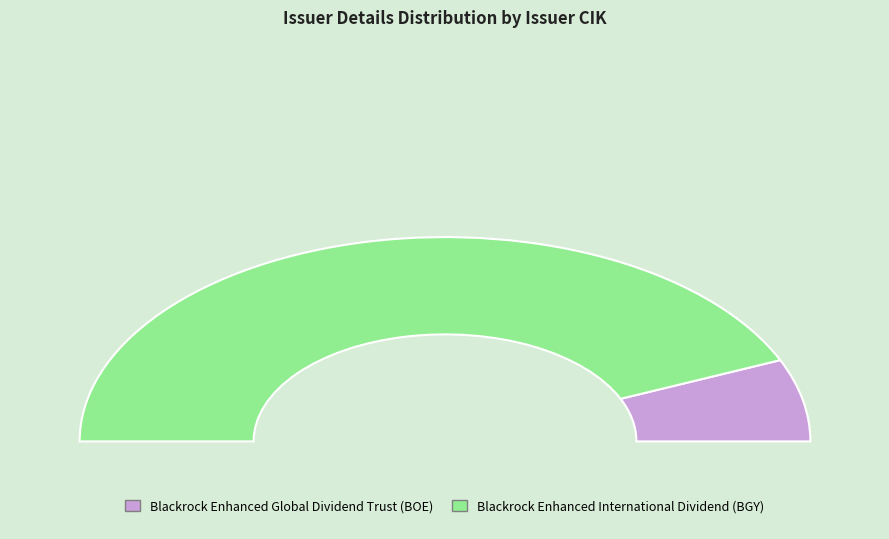

To the nearest percent, what is the combined percentage of 1393299 and 1320375?

100%